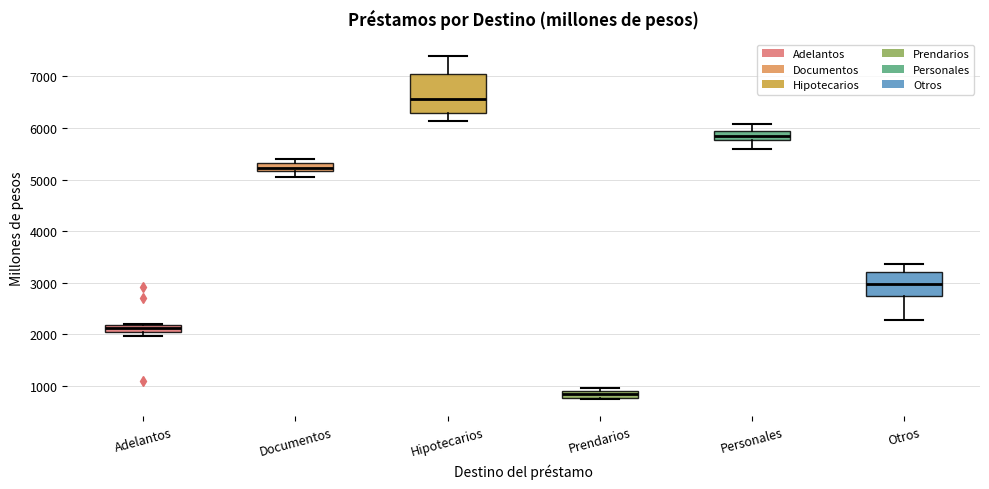

Comparing the boxes themselves (not the whiskers), which one is the tallest?

Hipotecarios